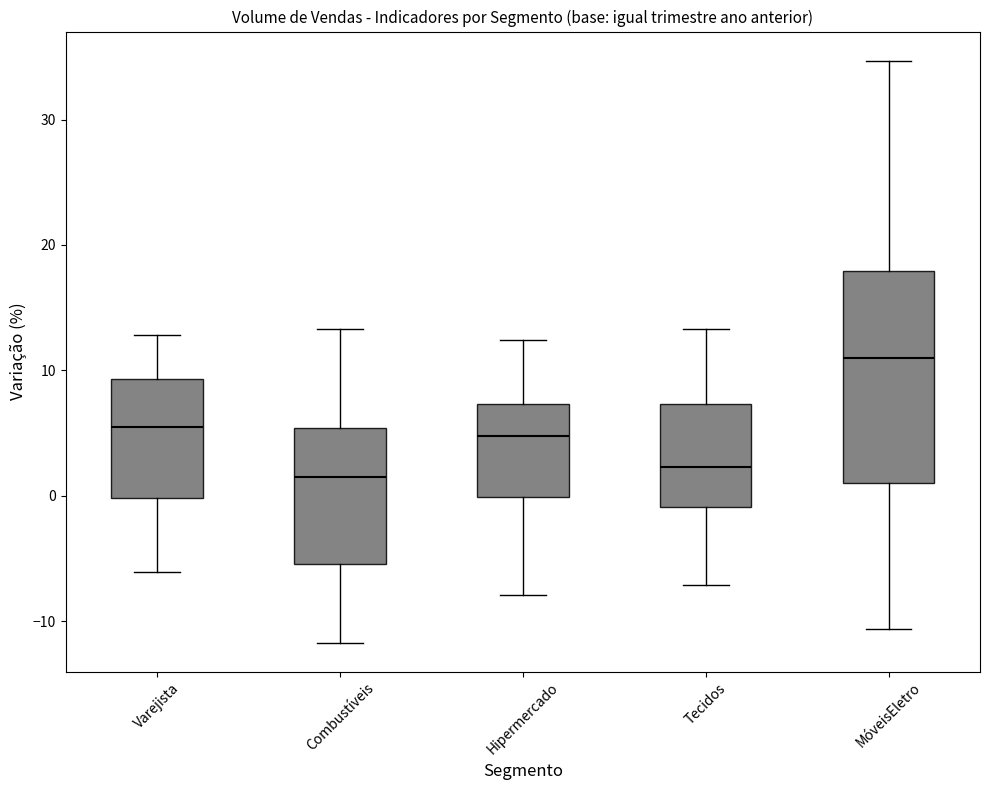

Which box's median line is the highest?

MóveisEletro